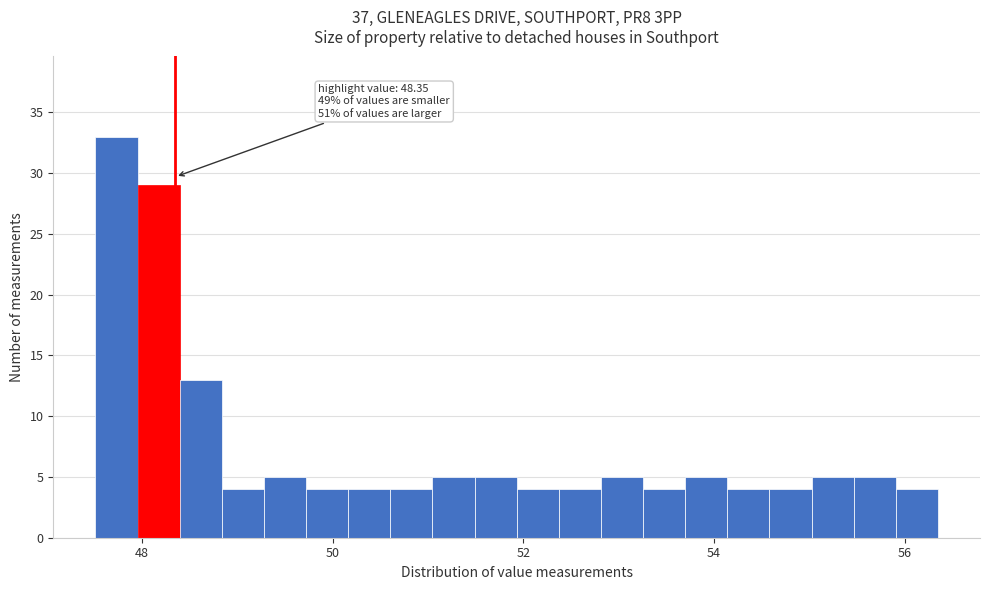

Read against the x-axis, roughly where is the centre of the tallest bar?

47.8